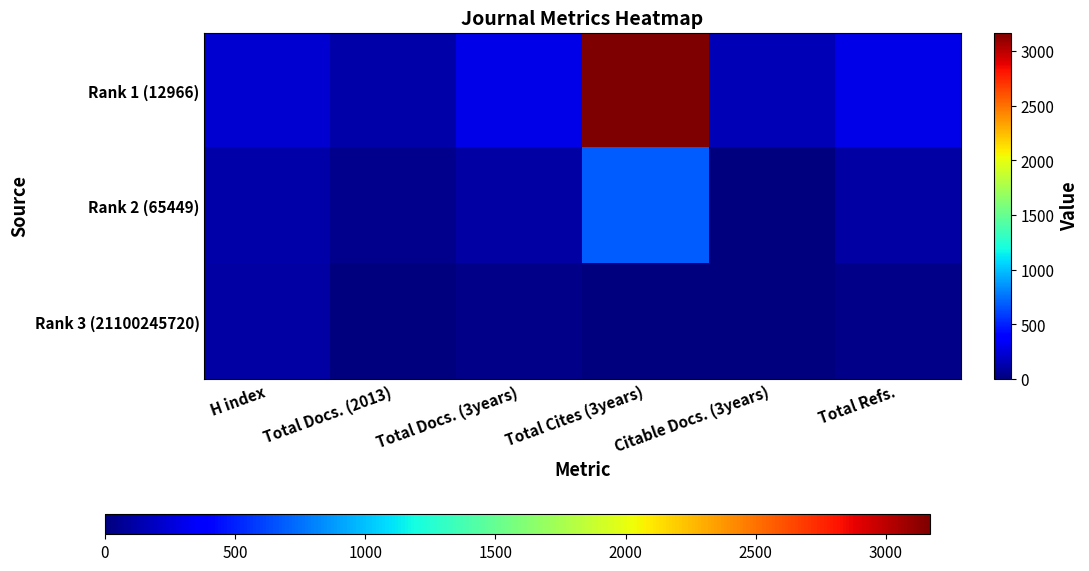

Reading left to right, transcribe all the data shown in this chart.

Rank 1 (12966): H index=233	Total Docs. (2013)=114	Total Docs. (3years)=291	Total Cites (3years)=3170	Citable Docs. (3years)=149	Total Refs.=291
Rank 2 (65449): H index=117	Total Docs. (2013)=40	Total Docs. (3years)=109	Total Cites (3years)=688	Citable Docs. (3years)=7	Total Refs.=109
Rank 3 (21100245720): H index=102	Total Docs. (2013)=0	Total Docs. (3years)=36	Total Cites (3years)=0	Citable Docs. (3years)=1	Total Refs.=34